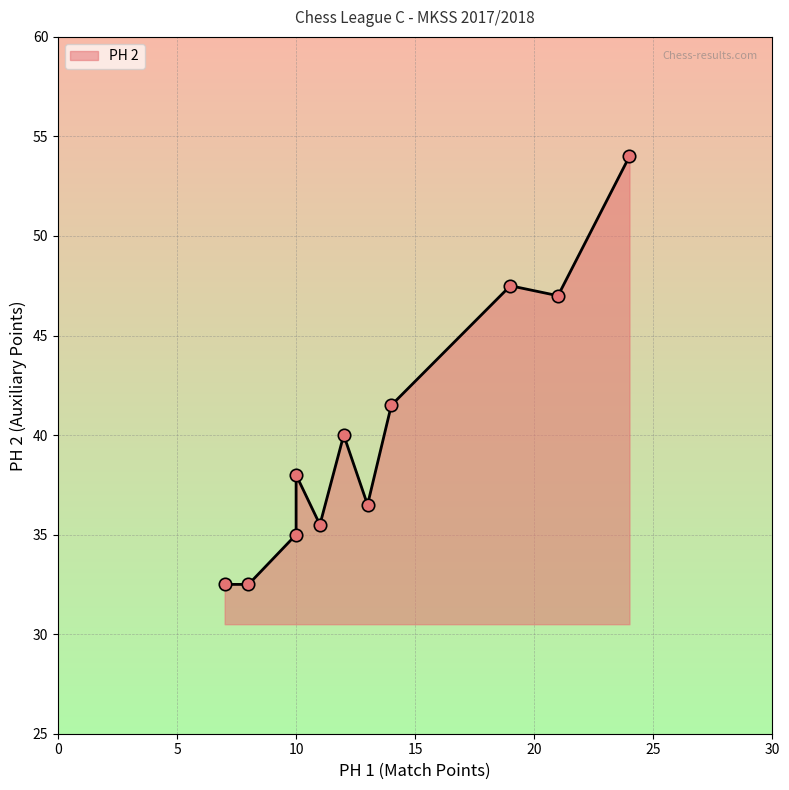

Approximately how many times larger is the value at 7 compared to 24?

0.6